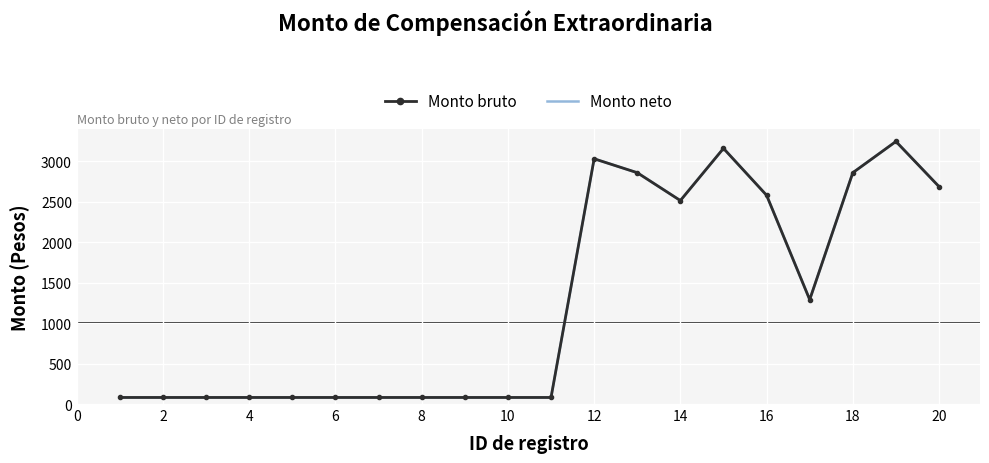

Where is Monto neto nearest to the value 1662?

16